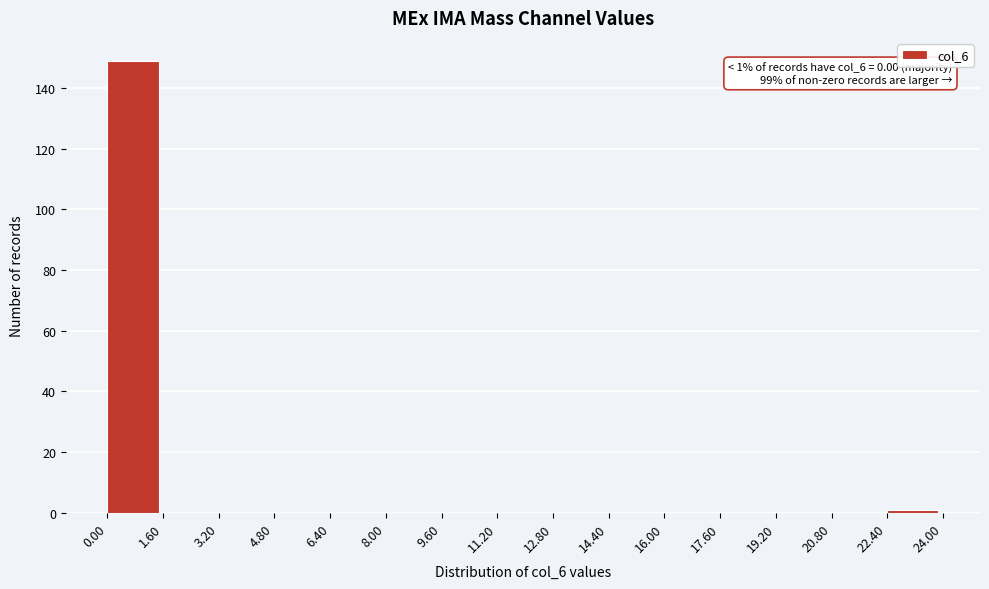

Over which range of the x-axis is the bar tallest?

0.00 to 1.60